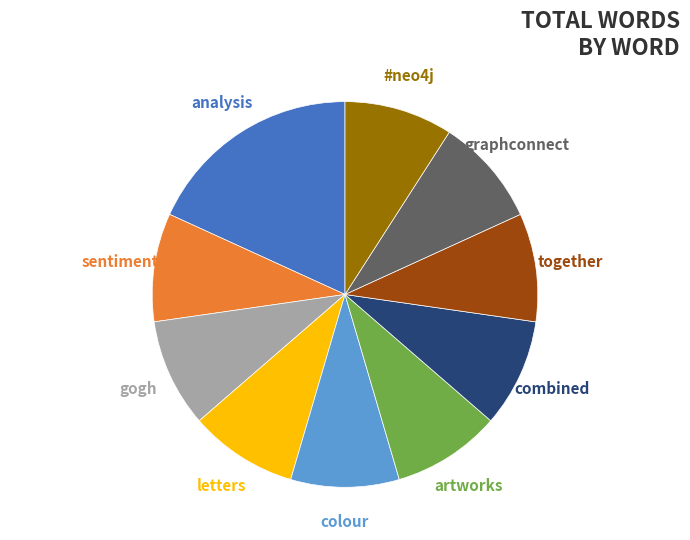

Is there a majority slice in this chart?

No